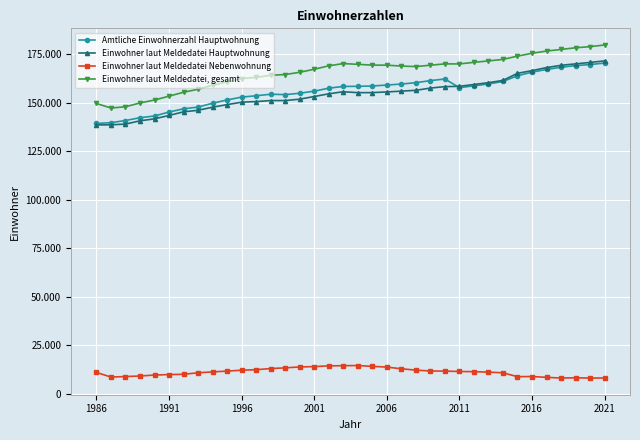

Is this an area chart (filled region under the line)?

No